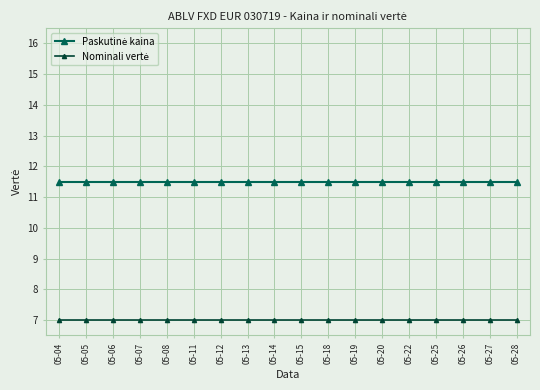

What is the greatest value displayed?

11.5